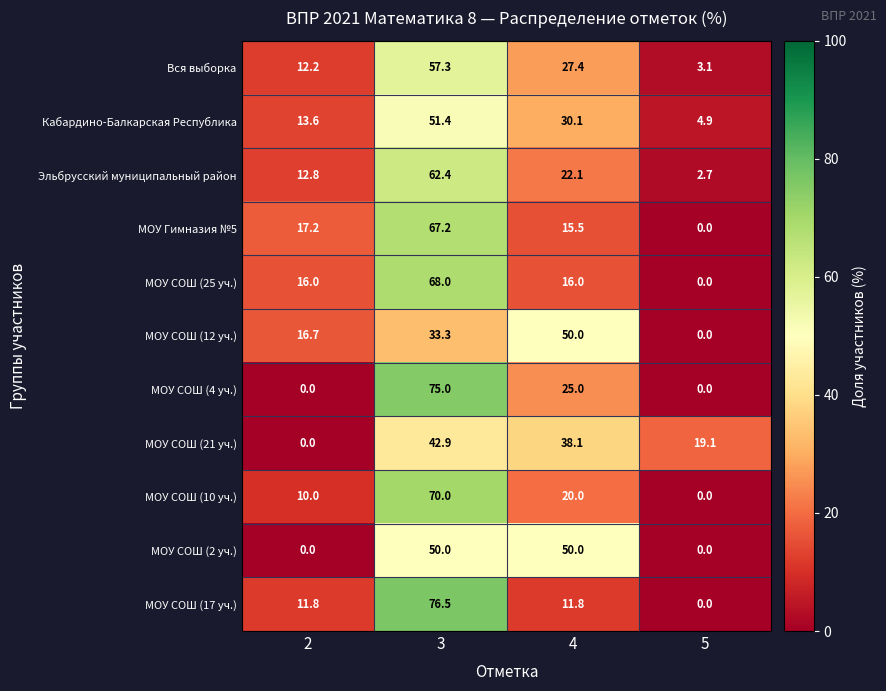

At which category does the chart reach its peak across all series?

3